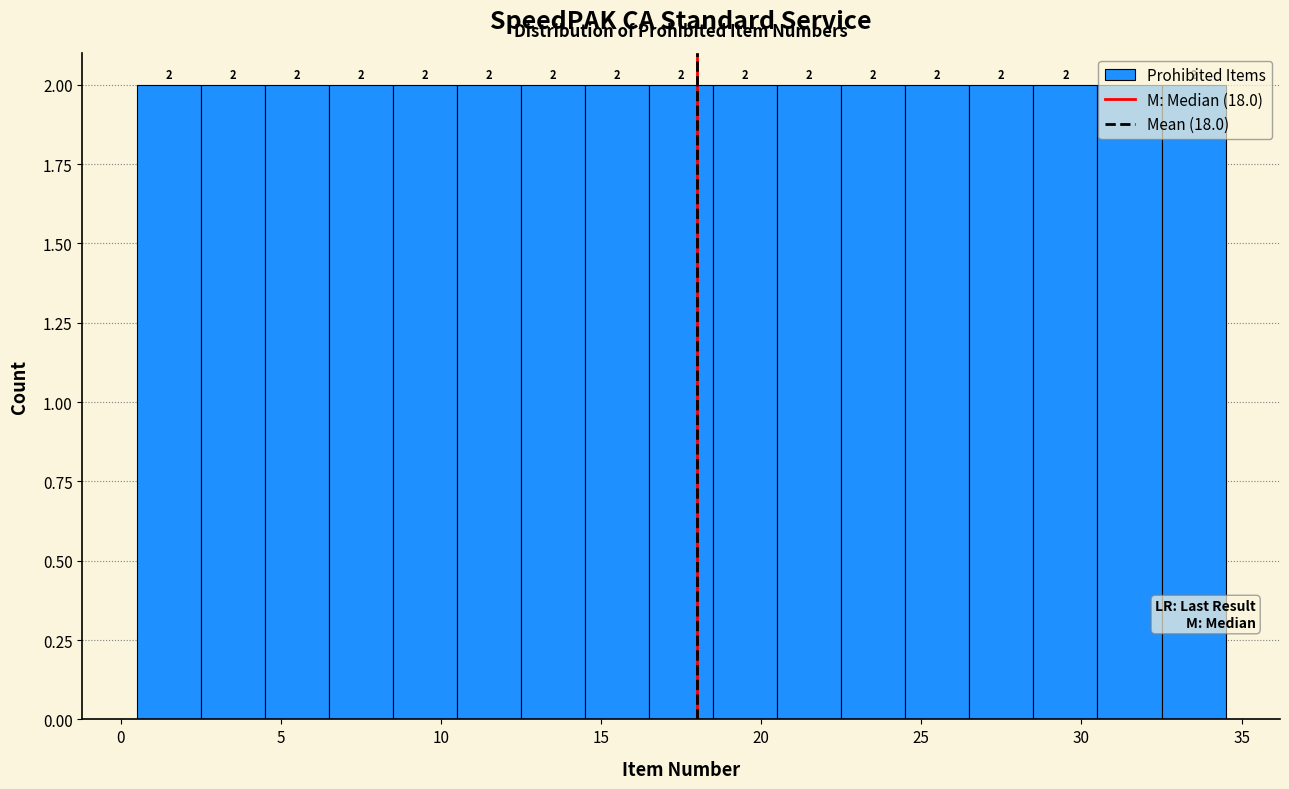

Reading left to right, transcribe this chart: for each bar, give the range it covers on the x-axis and its height.

0.5 to 2.5: 2
2.5 to 4.5: 2
4.5 to 6.5: 2
6.5 to 8.5: 2
8.5 to 10.5: 2
10.5 to 12.5: 2
12.5 to 14.5: 2
14.5 to 16.5: 2
16.5 to 18.5: 2
18.5 to 20.5: 2
20.5 to 22.5: 2
22.5 to 24.5: 2
24.5 to 26.5: 2
26.5 to 28.5: 2
28.5 to 30.5: 2
30.5 to 32.5: 2
32.5 to 34.5: 2